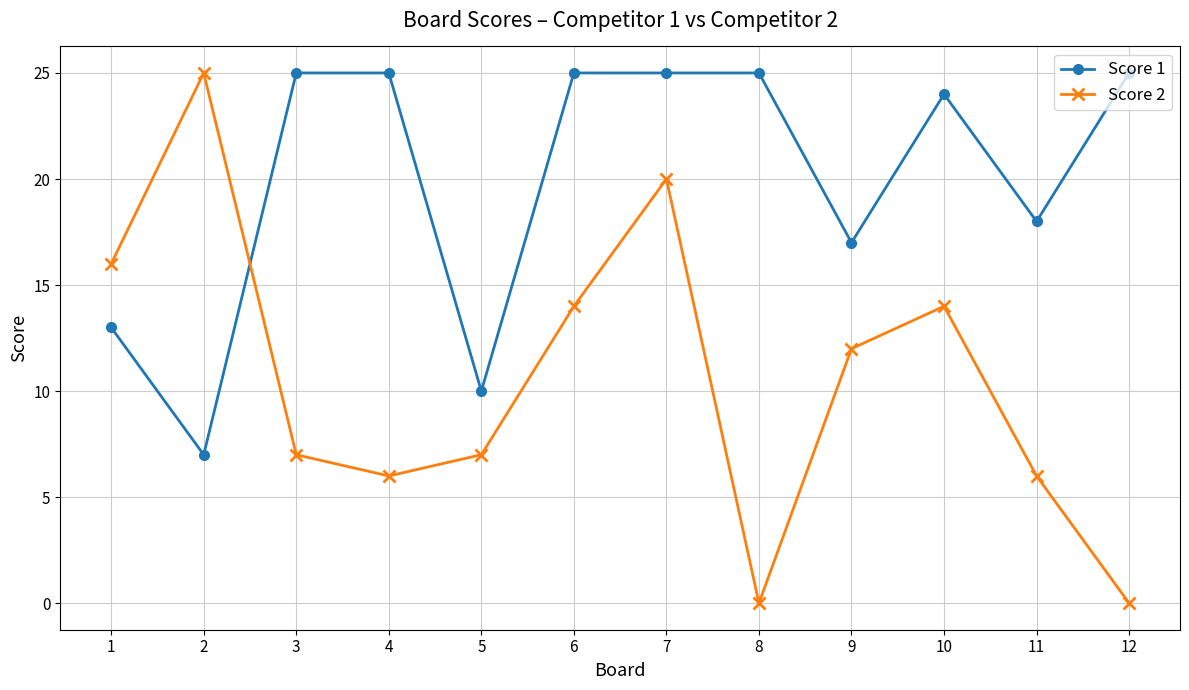

Rank the series by their average value, from lowest to highest.

Score 2, Score 1